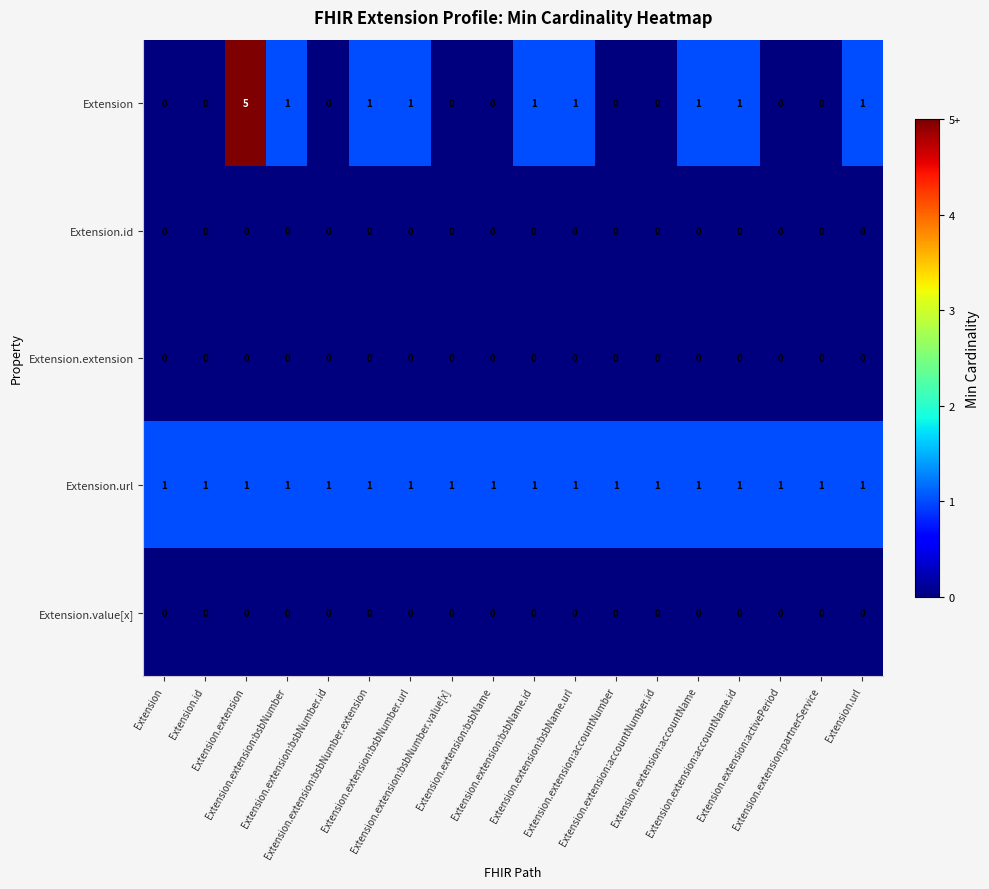

What is the maximum value shown in the chart?

5